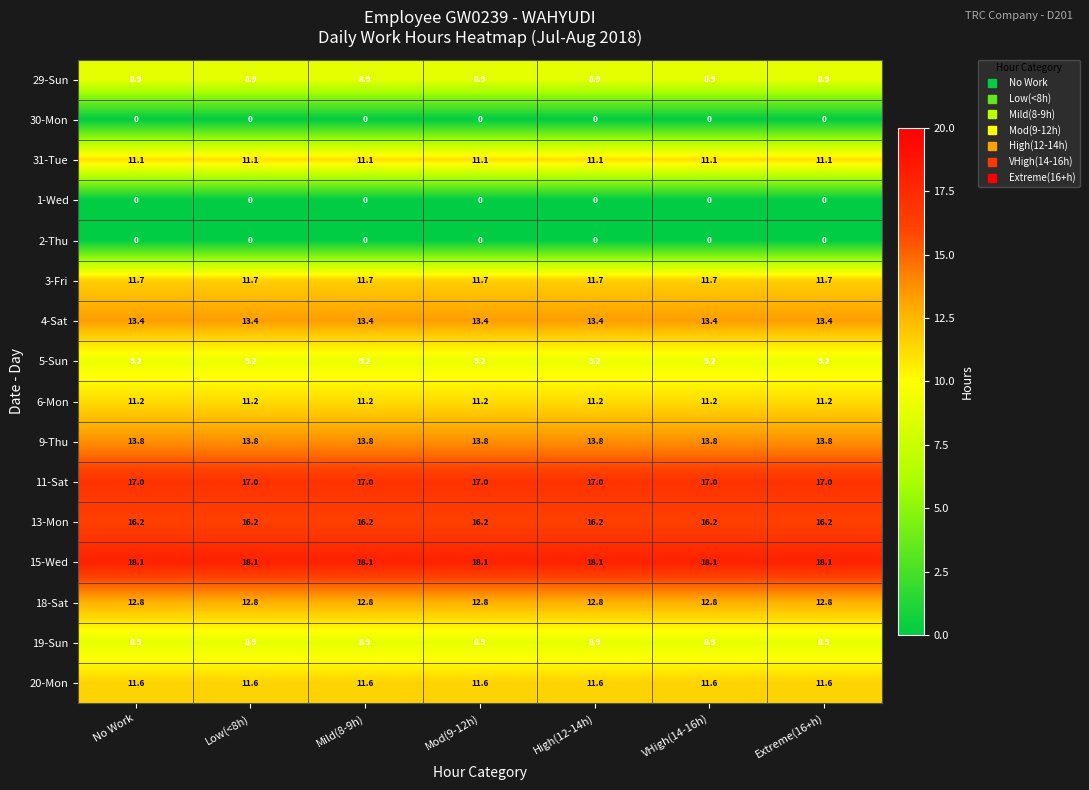

True or false: 20-Mon has a value of 18.1 at Low(<8h).

False